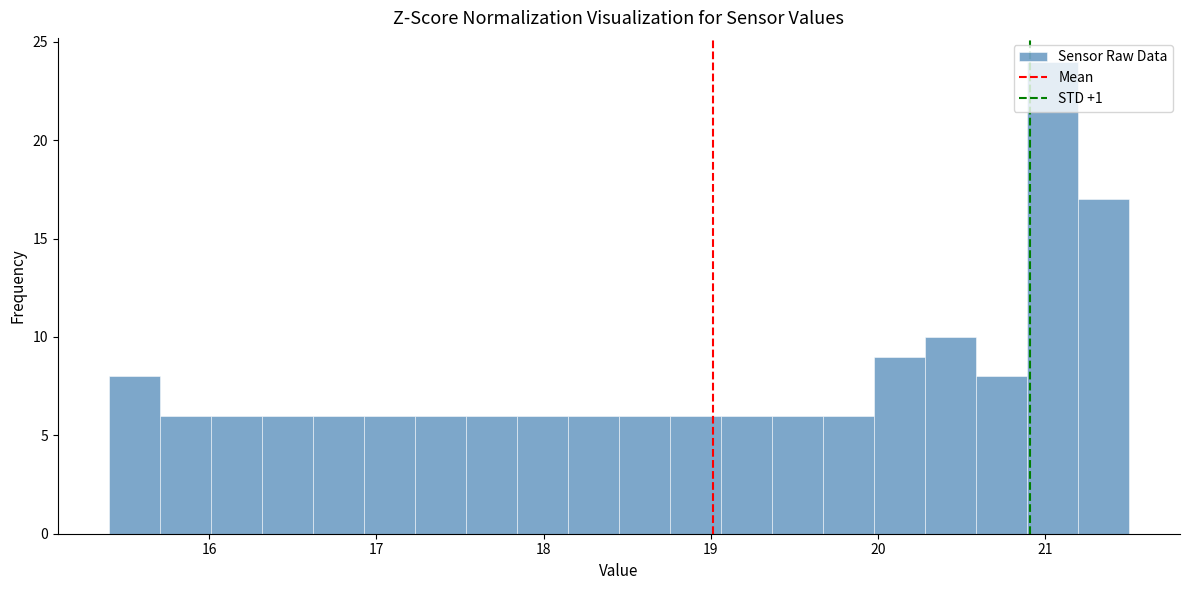

Around what value on the x-axis is the tallest bar? Give the approximate position of its centre, as read against the axis.

21.0